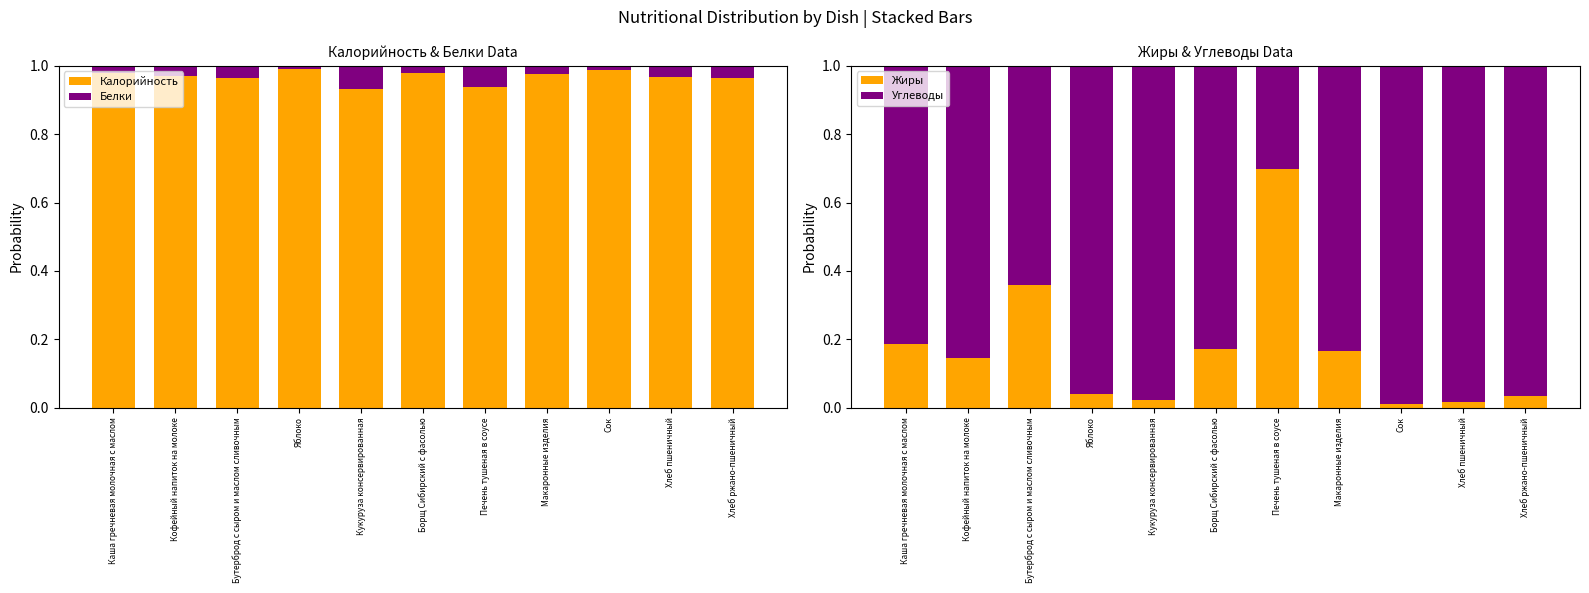

What is the value of the Калорийность bar at the 3rd from the left?

1.0